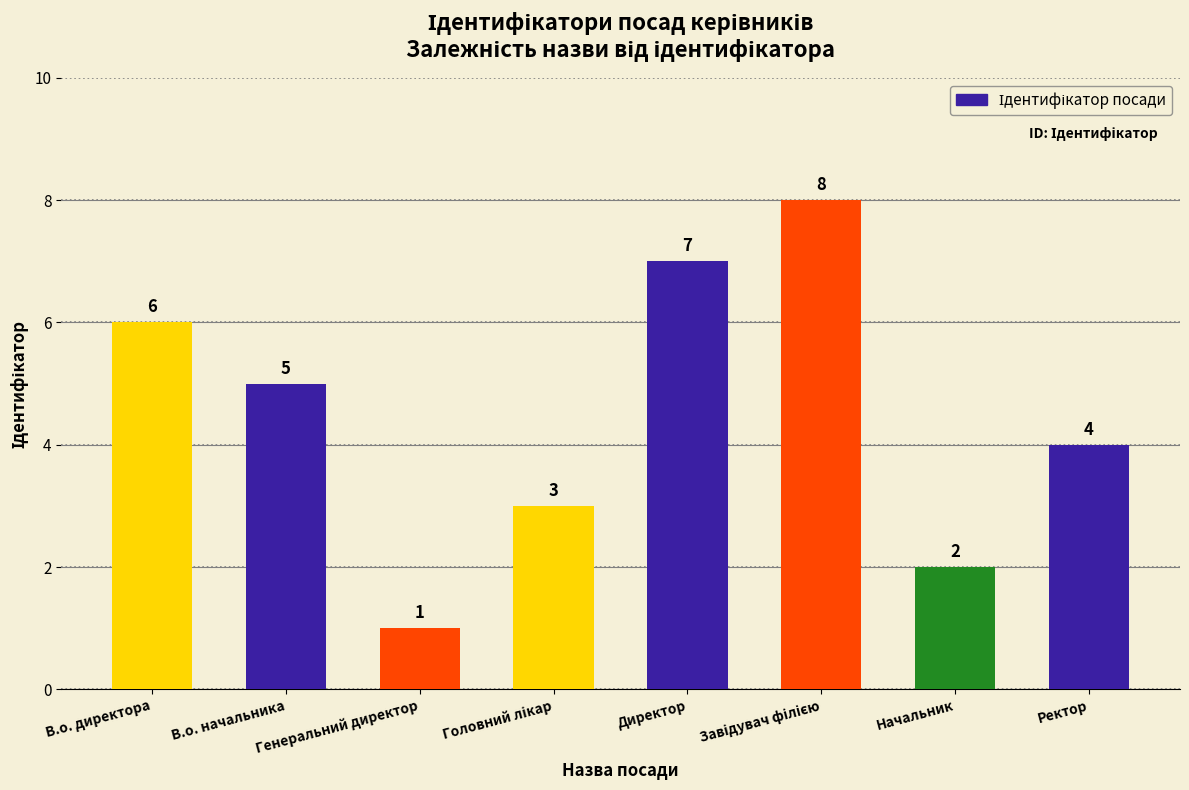

What is the change in value from Генеральний директор to Директор?

+6